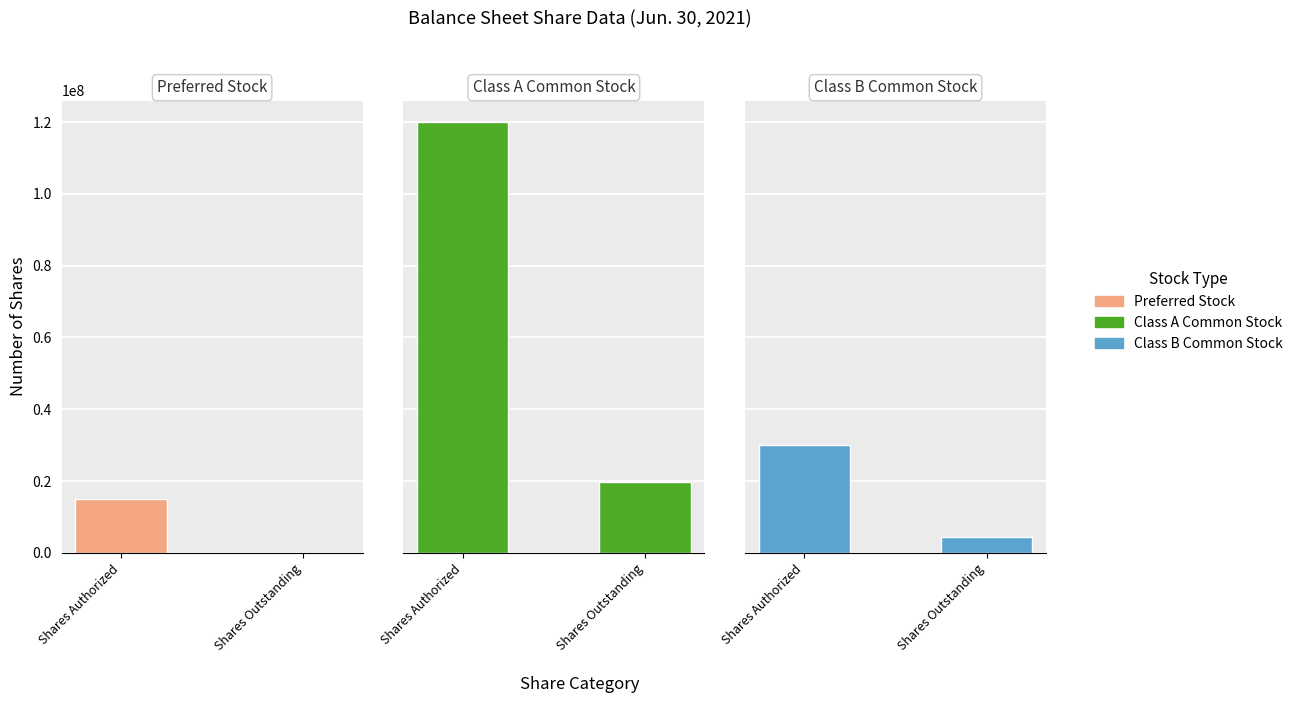

What is the average value of the Class A Common Stock series?

69809000